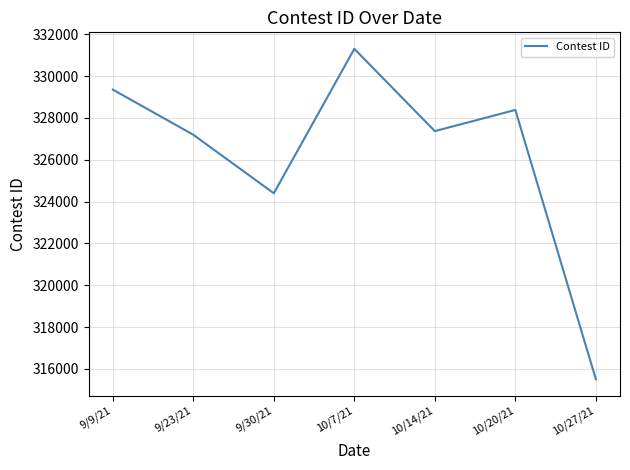

Reading right to left, what are all the values shown in this chart?

315508	328380	327367	331300	324397	327194	329352